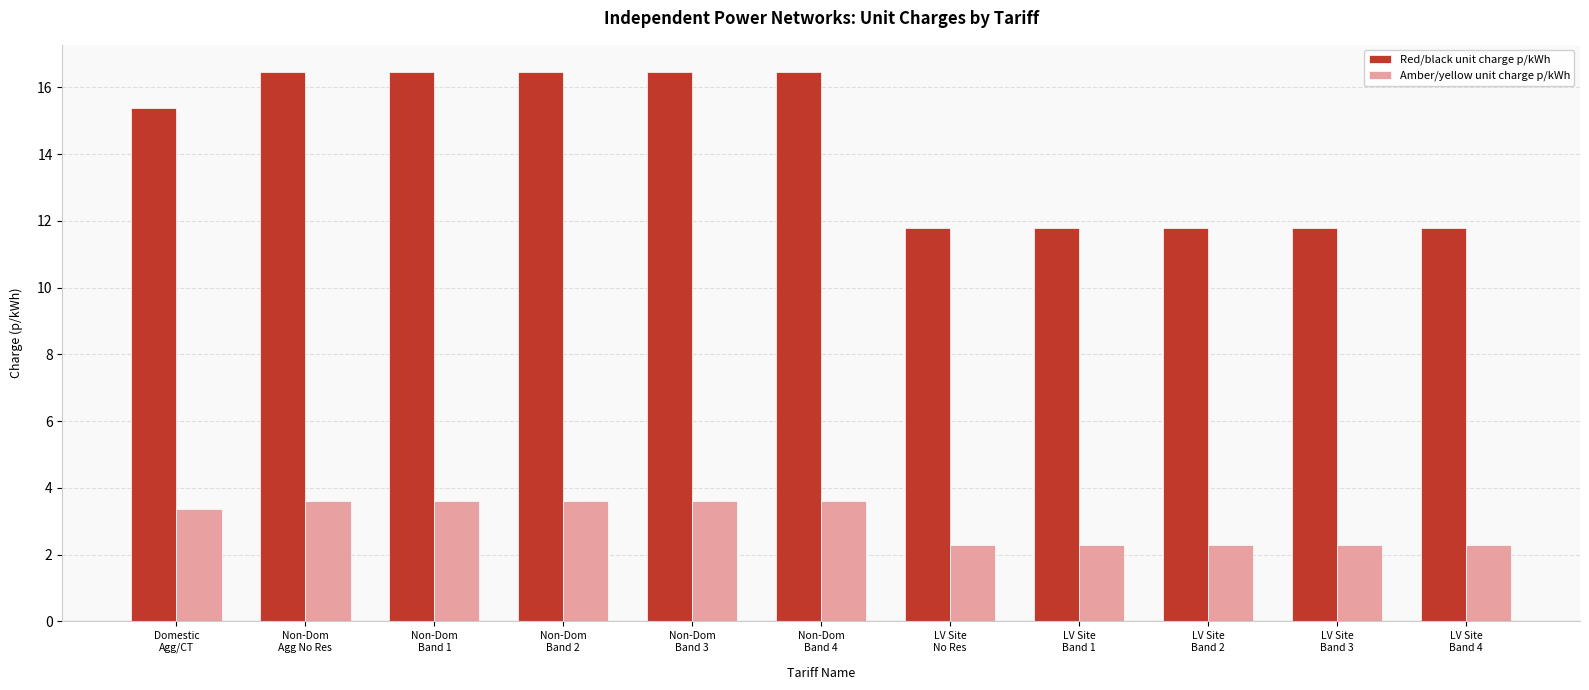

What is the difference between the highest and lowest values at Non-Dom
Band 4?

12.9